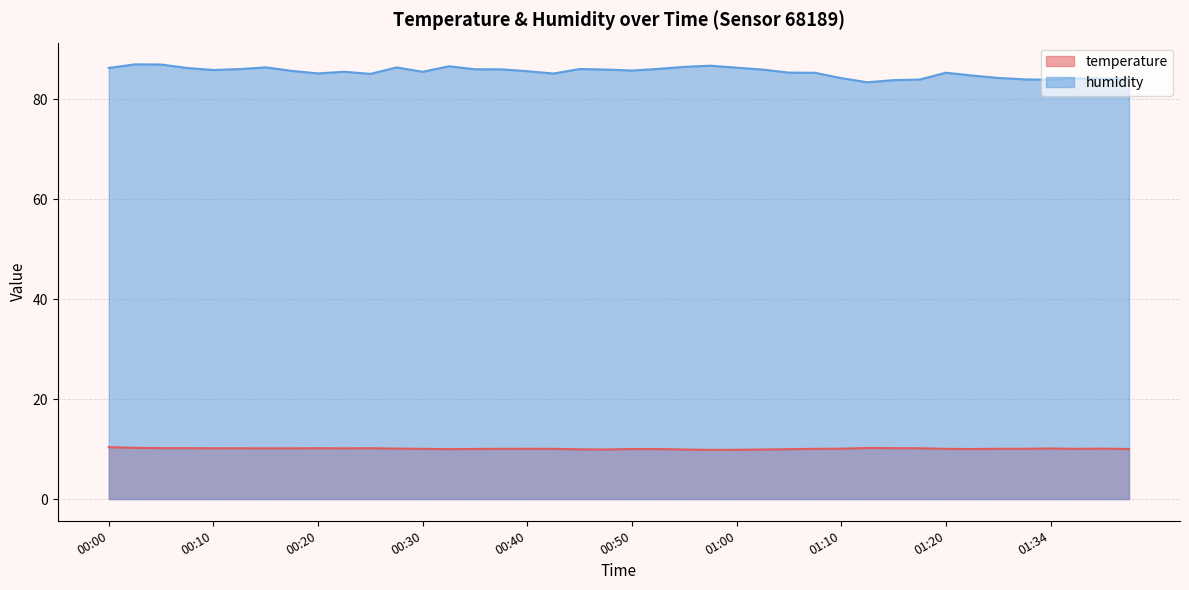

What are all the series names shown in the legend?

temperature, humidity